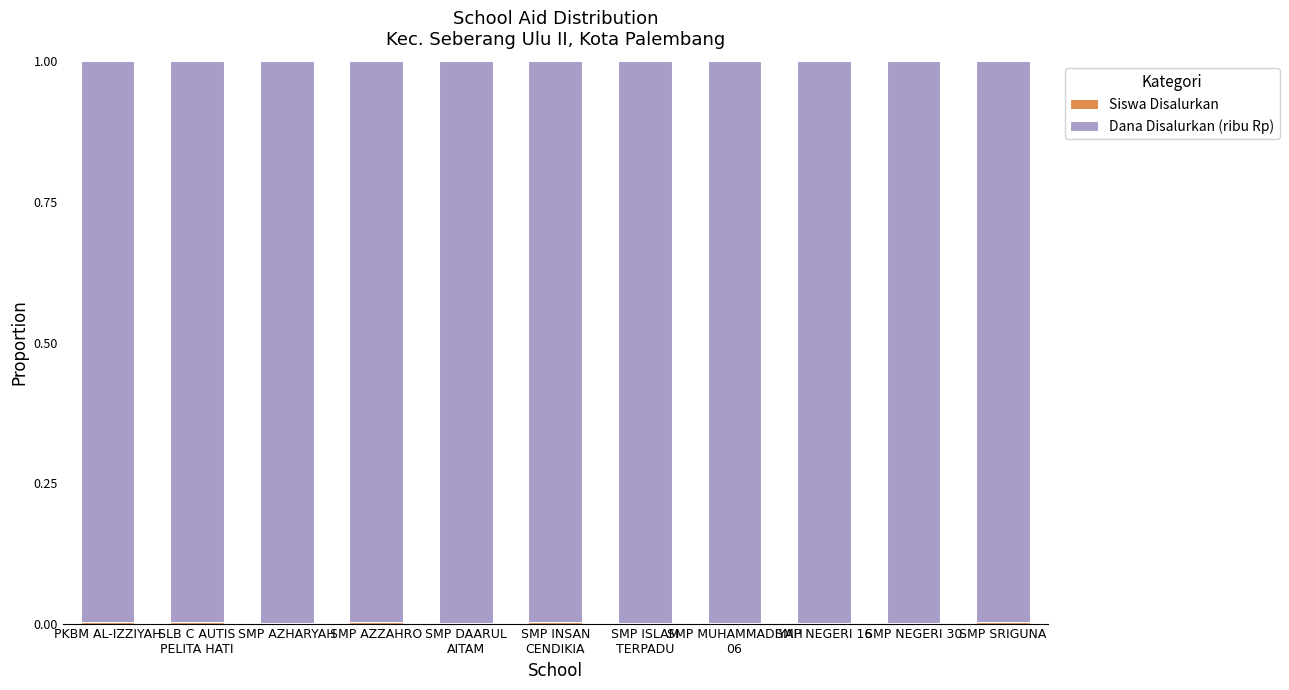

Does the chart contain stacked bars?

Yes